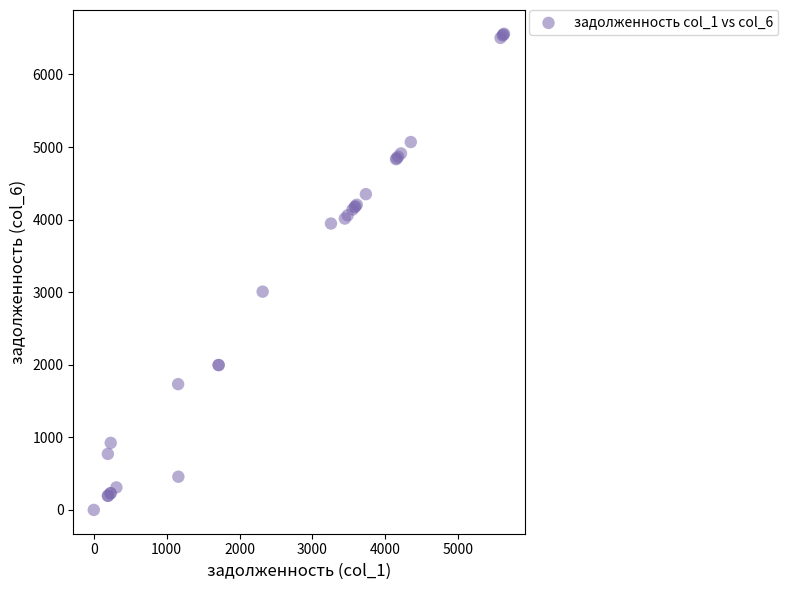

What Y value in the scatter plot is closest to 3280?

3007.5